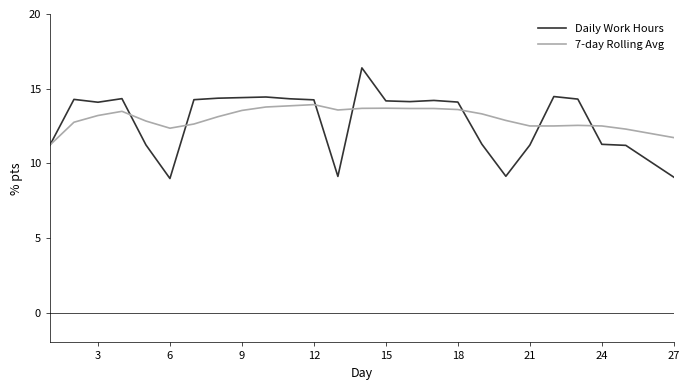

What is the difference between the maximum and minimum values in the Daily Work Hours series?

7.4